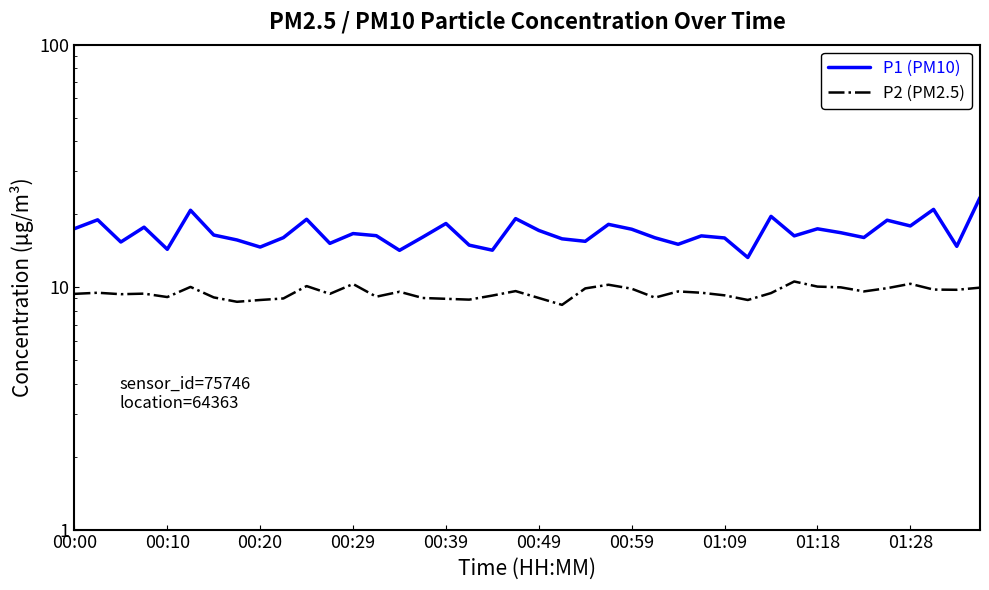

What is the value of the P2 (PM2.5) point at the 38th from the left?

9.8